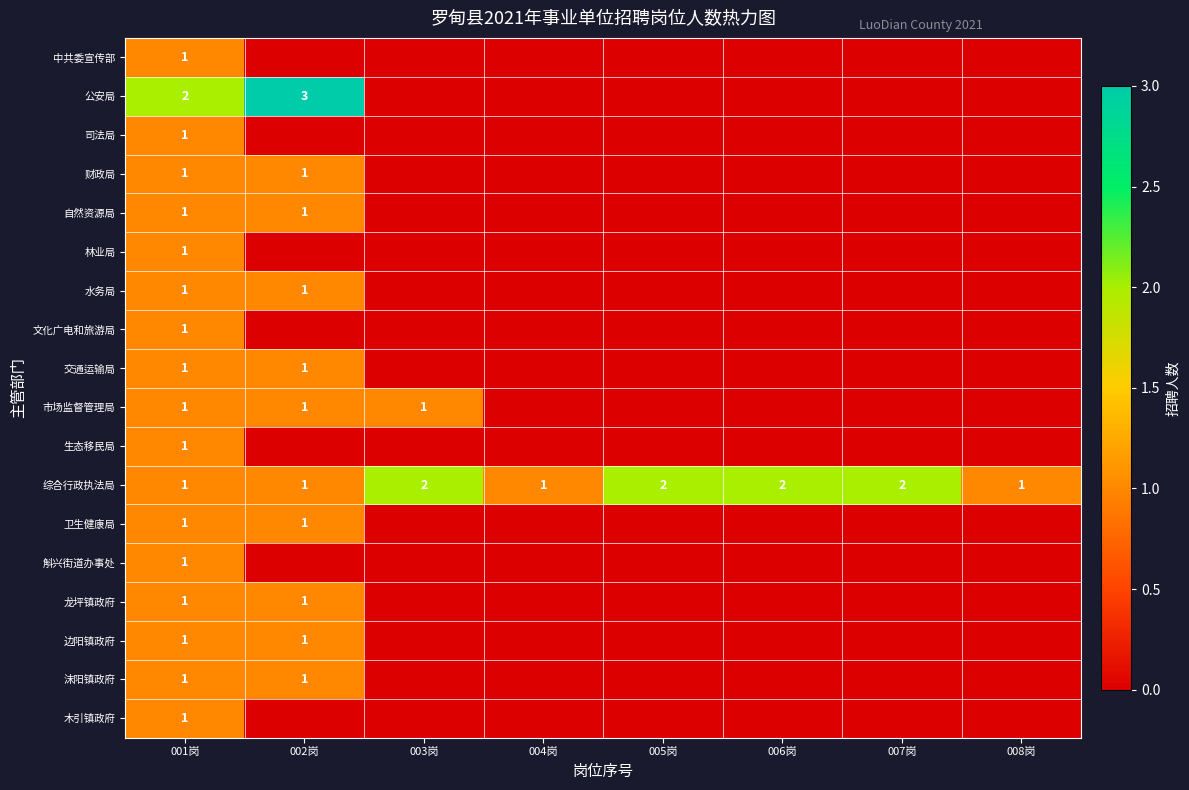

How many 综合行政执法局 values are between 1 and 2?

8